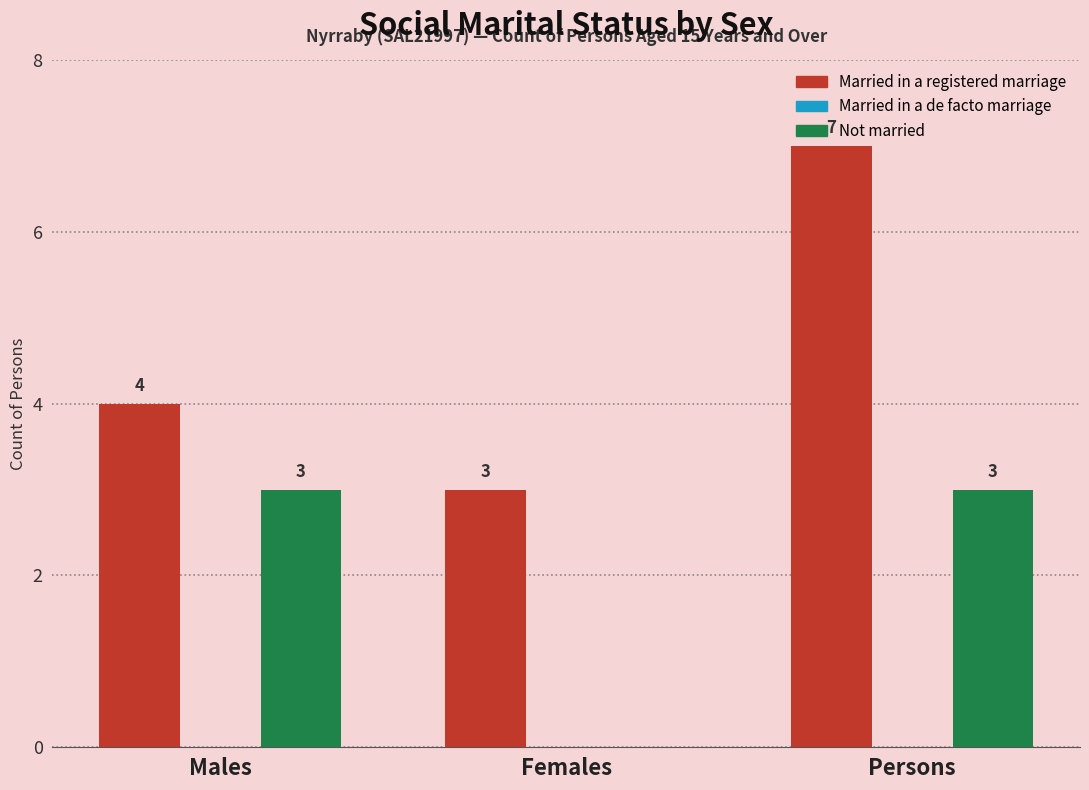

The value of Married in a registered marriage at Males is 4. True or false?

True